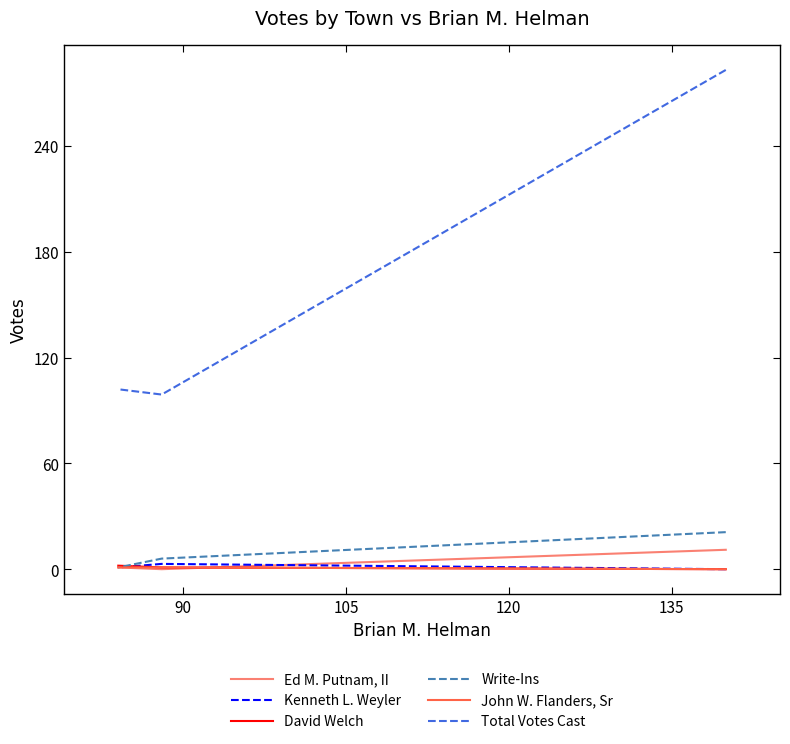

What is the value of the Total Votes Cast point at the 2nd from the left?

99